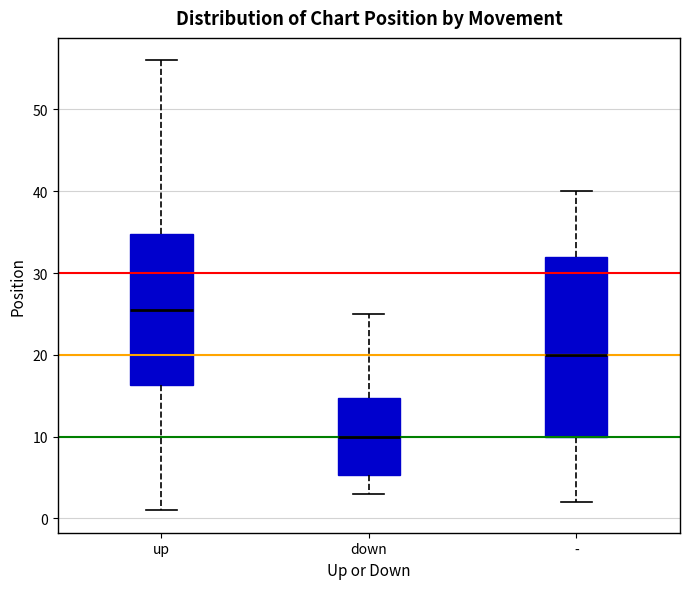

Reading left to right, transcribe this box plot: for each box, give where its median line is, the range the box spans, and where its two whiskers end, as read against the y-axis. The values are not printed on the chart, so give them approximately, as read against the axis.

up: median 26, box 16 to 35, whiskers 1 to 56
down: median 10, box 5 to 15, whiskers 3 to 25
-: median 20, box 10 to 32, whiskers 2 to 40